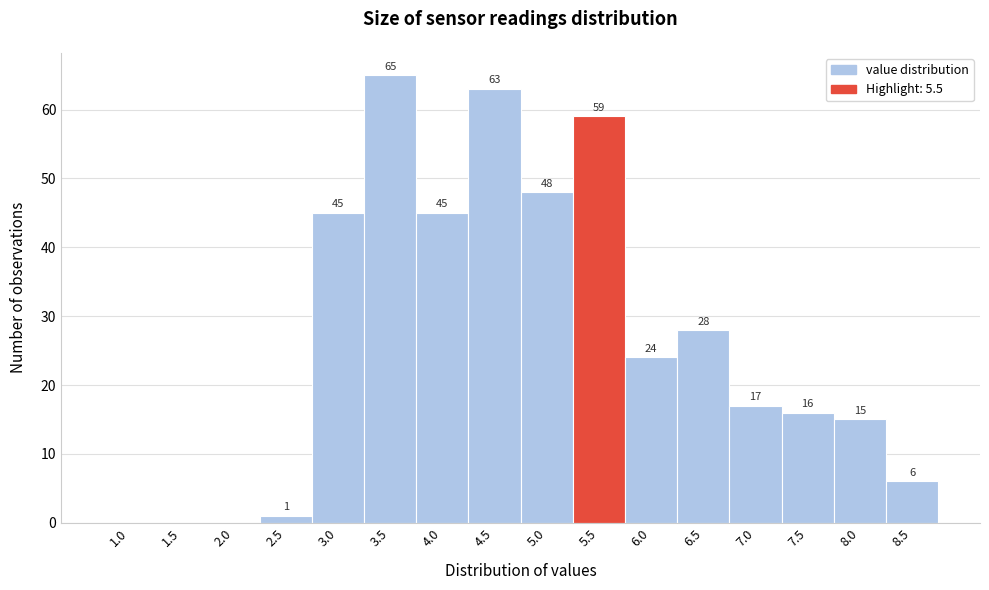

Reading right to left, what are all the values shown in this chart?

8.5=6	8.0=15	7.5=16	7.0=17	6.5=28	6.0=24	5.5=59	5.0=48	4.5=63	4.0=45	3.5=65	3.0=45	2.5=1	2.0=0	1.5=0	1.0=0